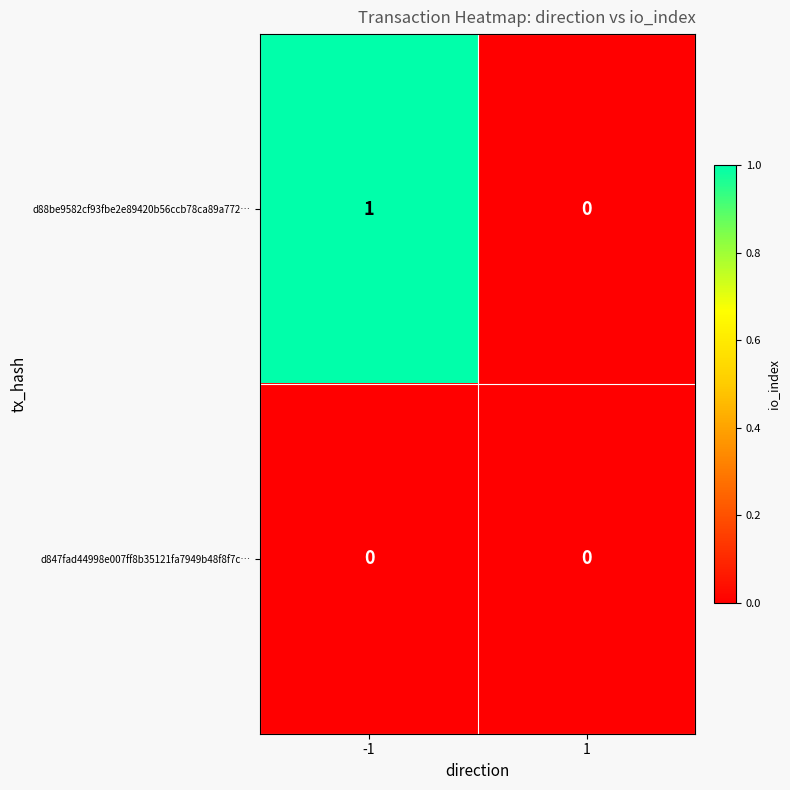

Reading right to left, transcribe all the data shown in this chart.

d88be9582cf93fbe2e89420b56ccb78ca89a772…: 1=0	-1=1
d847fad44998e007ff8b35121fa7949b48f8f7c…: 1=0	-1=0